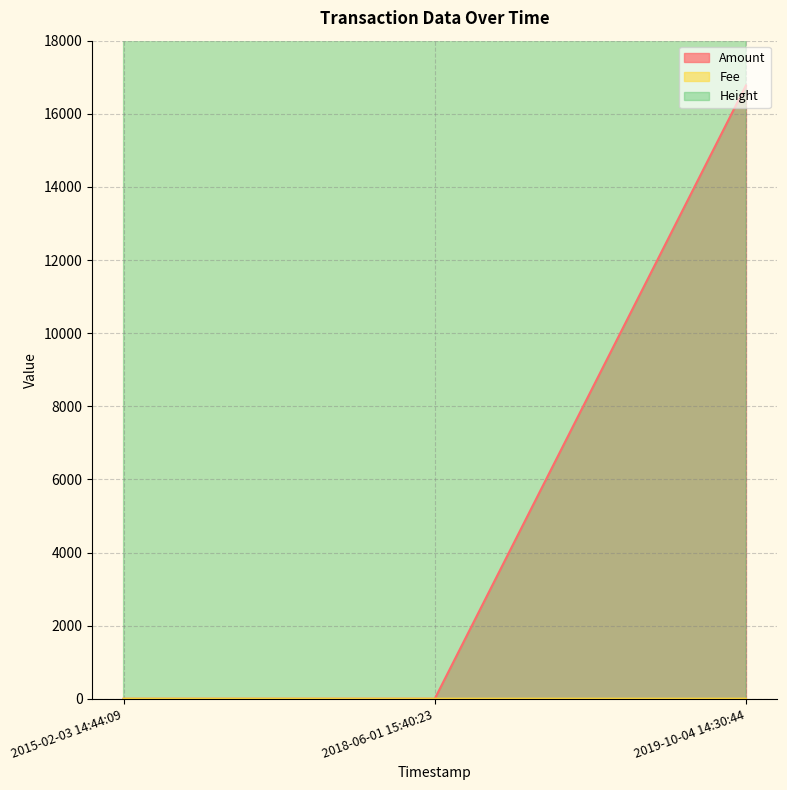

What is the total value across all series at 2015-02-03 14:44:09?

671802.1